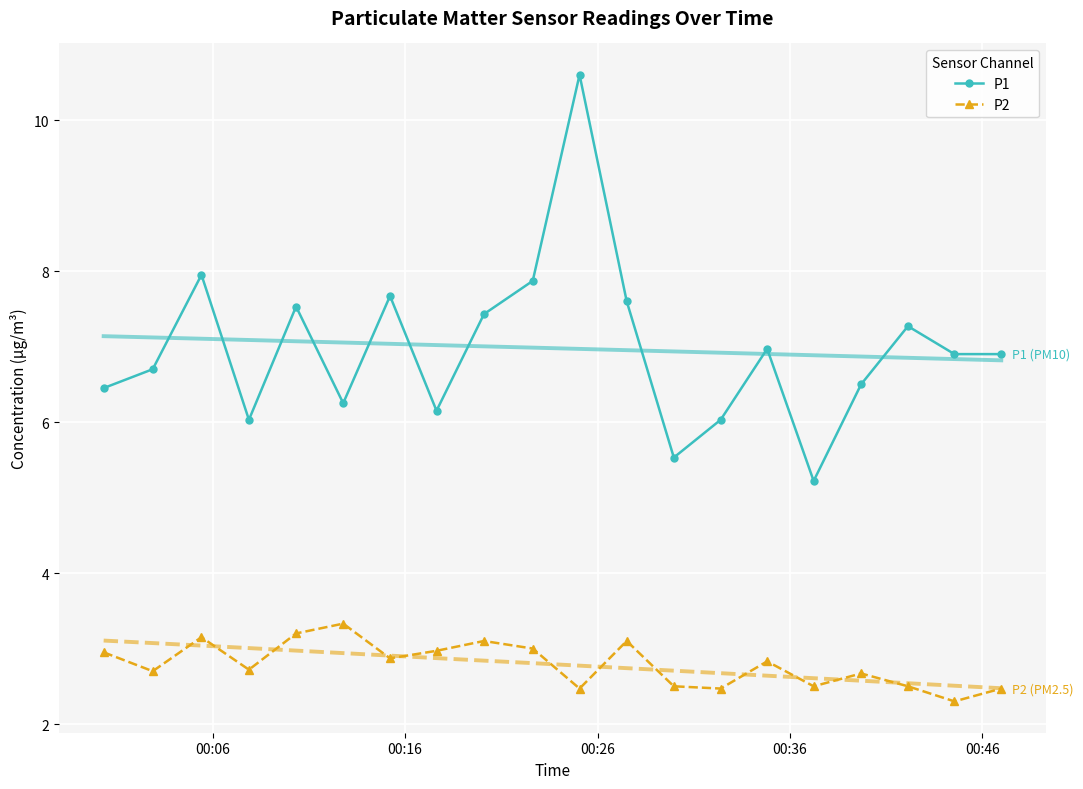

True or false: P1 has more than 0 interior local peaks.

True